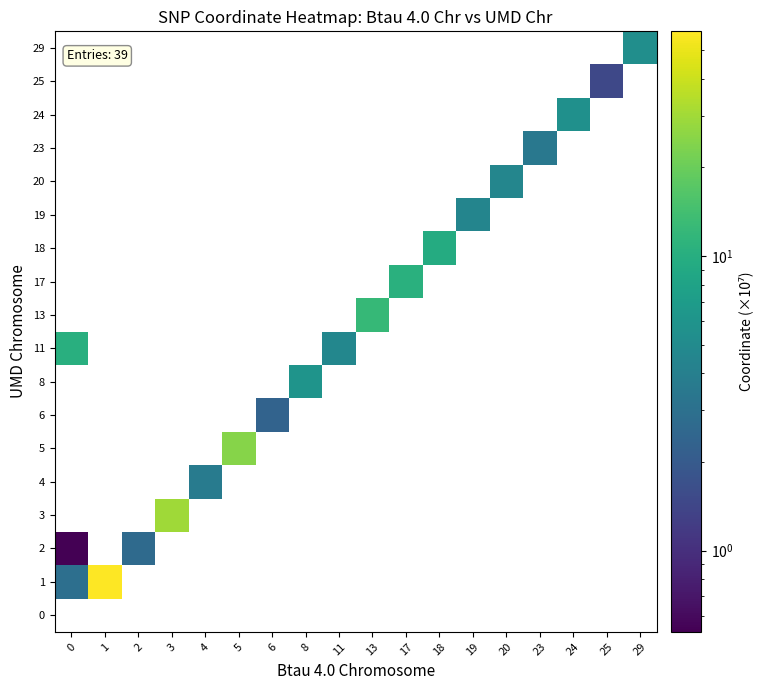

Which label corresponds to the largest value in the chart?

1